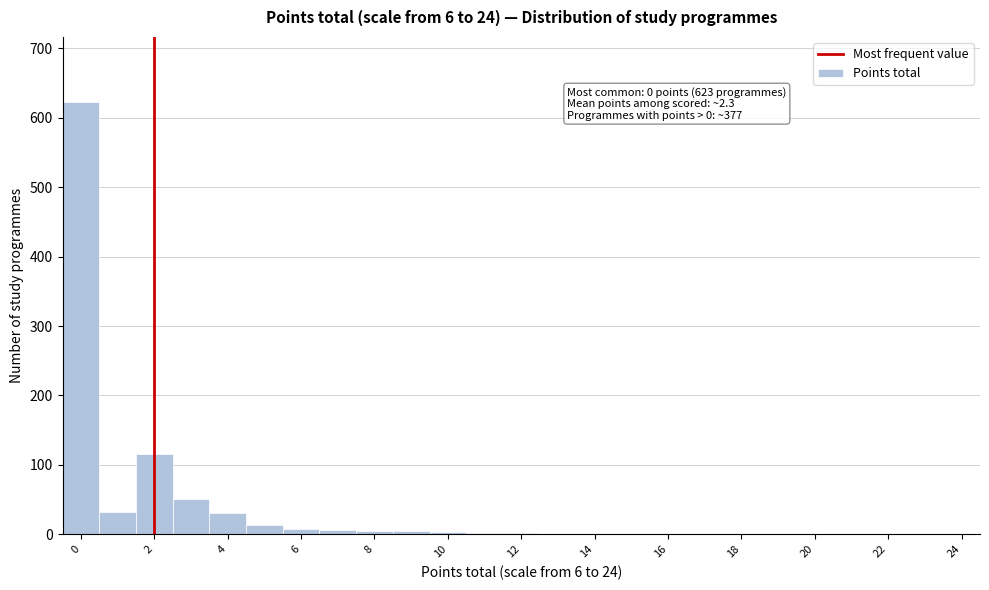

Which range on the x-axis has the tallest bar?

-0.5 to 0.5